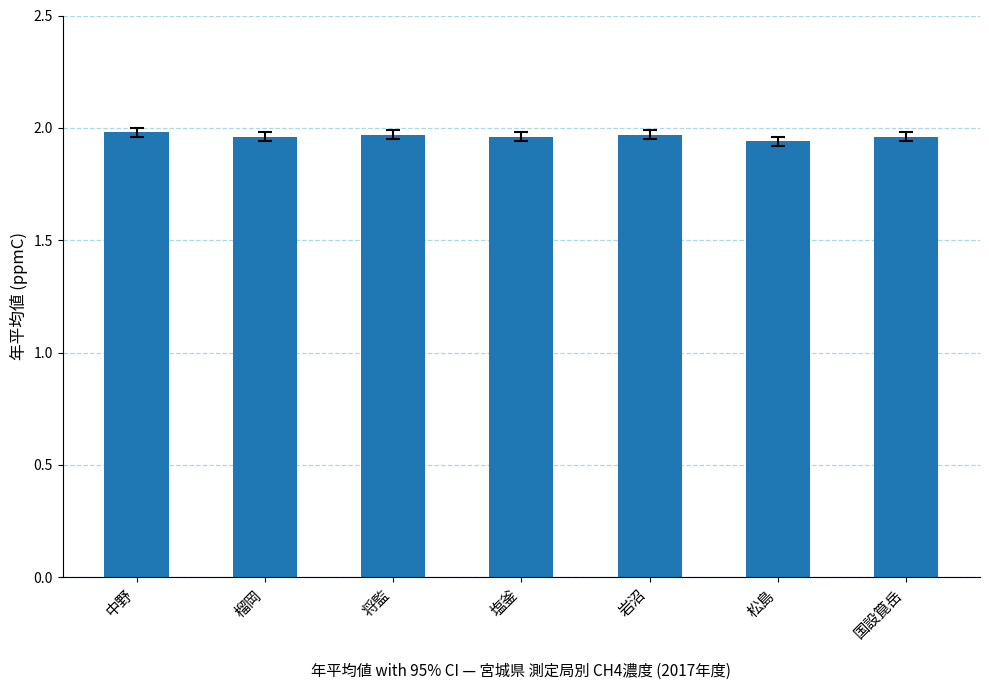

Are the bars horizontal?

No